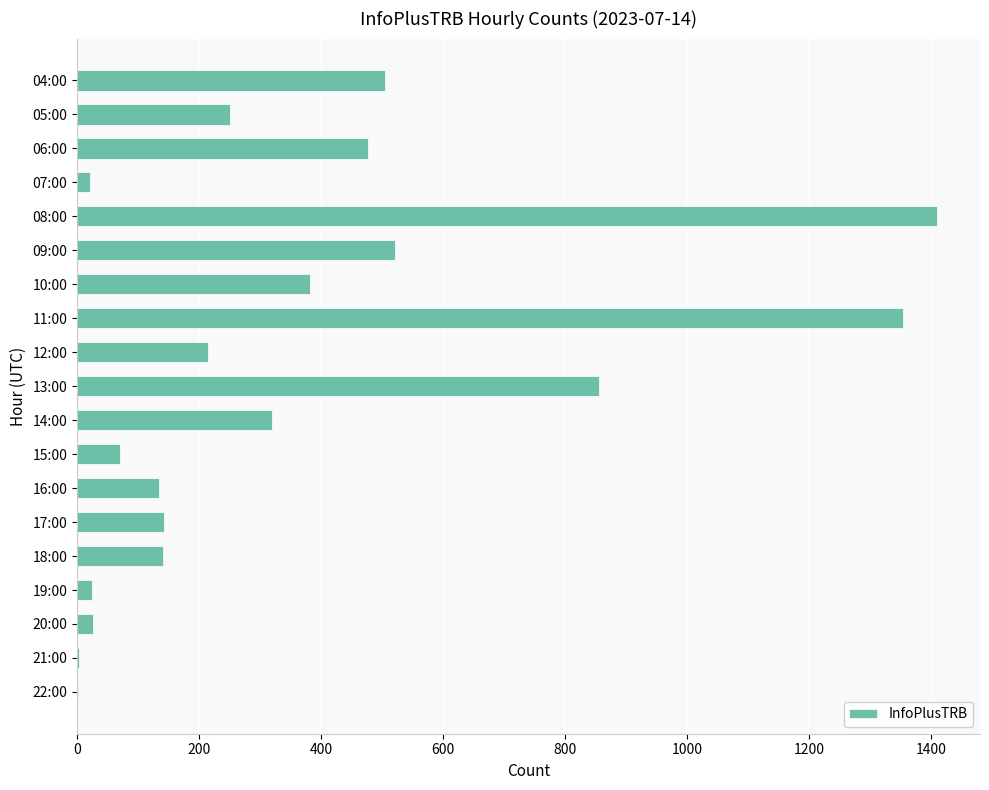

Between 05:00 and 18:00, which is larger?

05:00